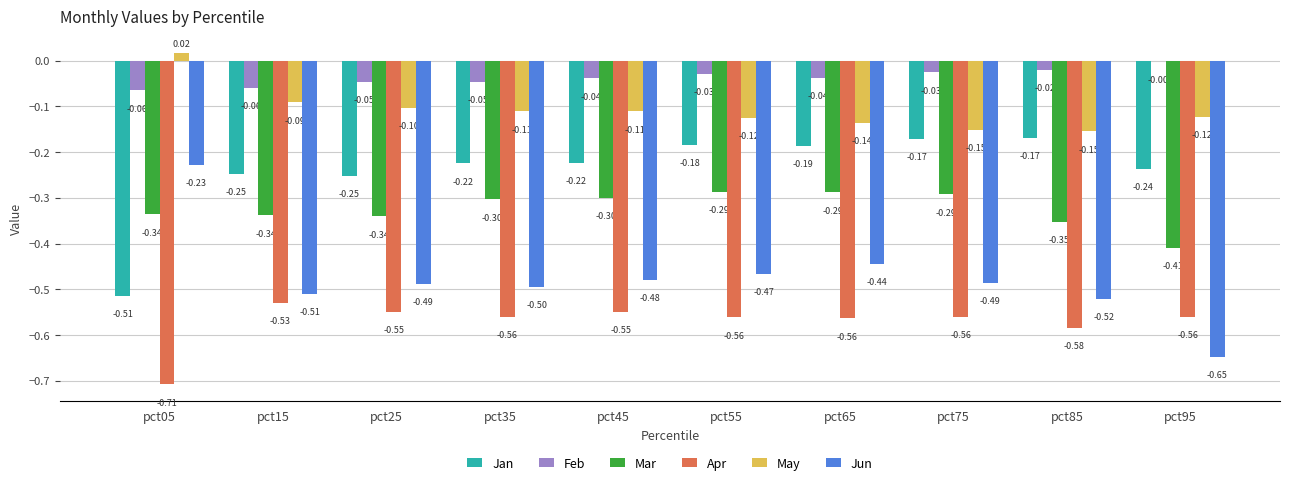

Between pct55 and pct95, which series saw the biggest shift?

Jun